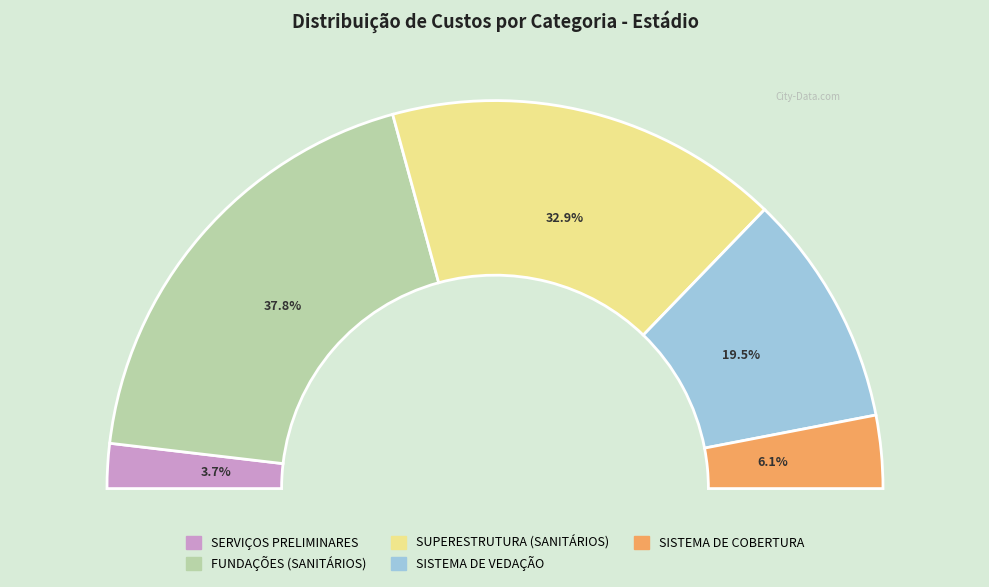

Is there any slice that represents more than half of the pie?

No